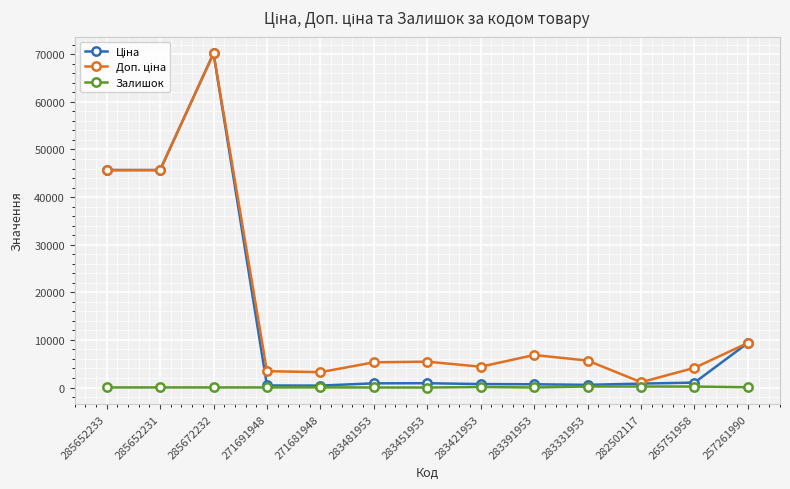

At how many categories does at least one series exceed 30922?

3